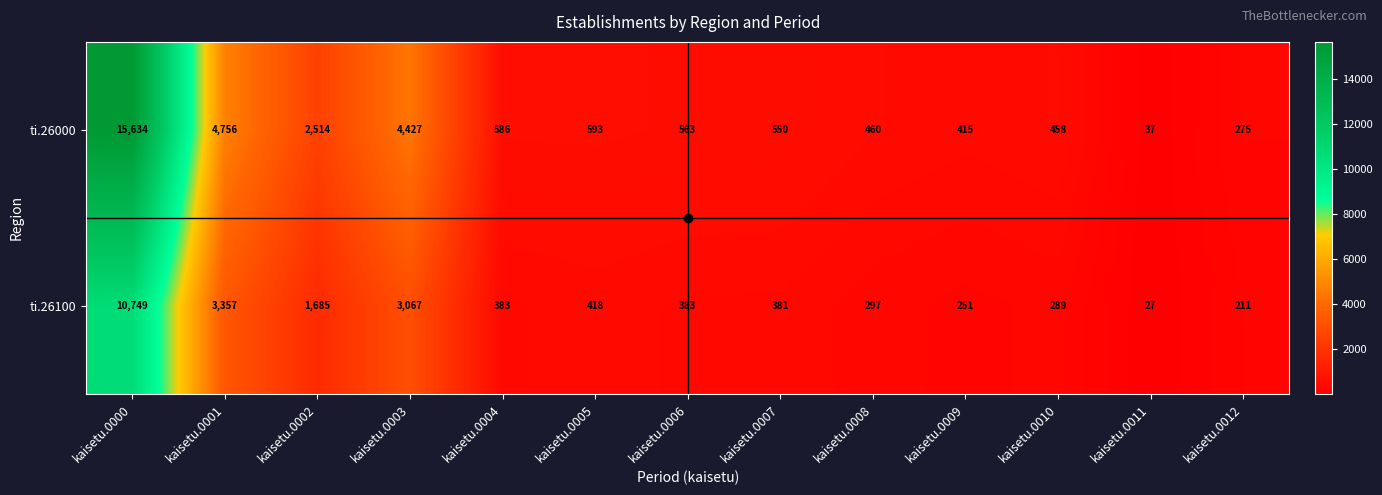

Between kaisetu.0006 and kaisetu.0012, which series saw the biggest shift?

ti.26000